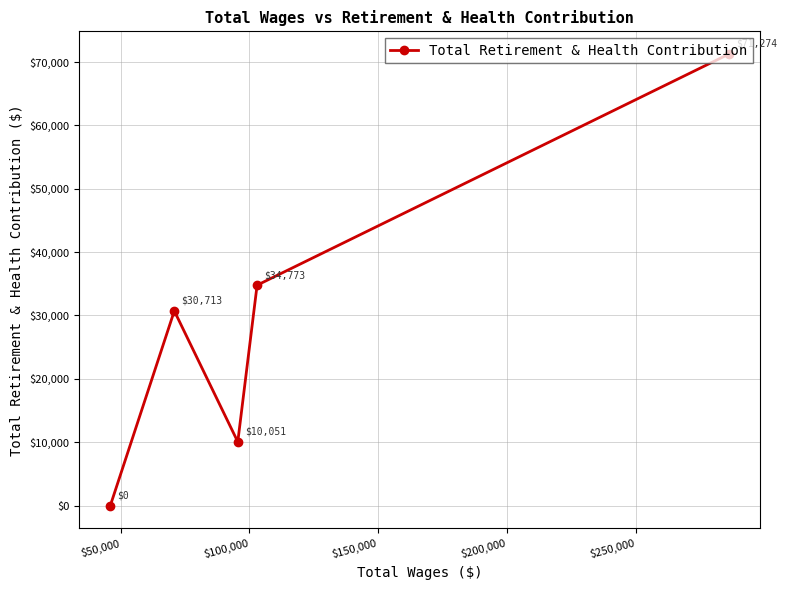

What is the average value?

29362